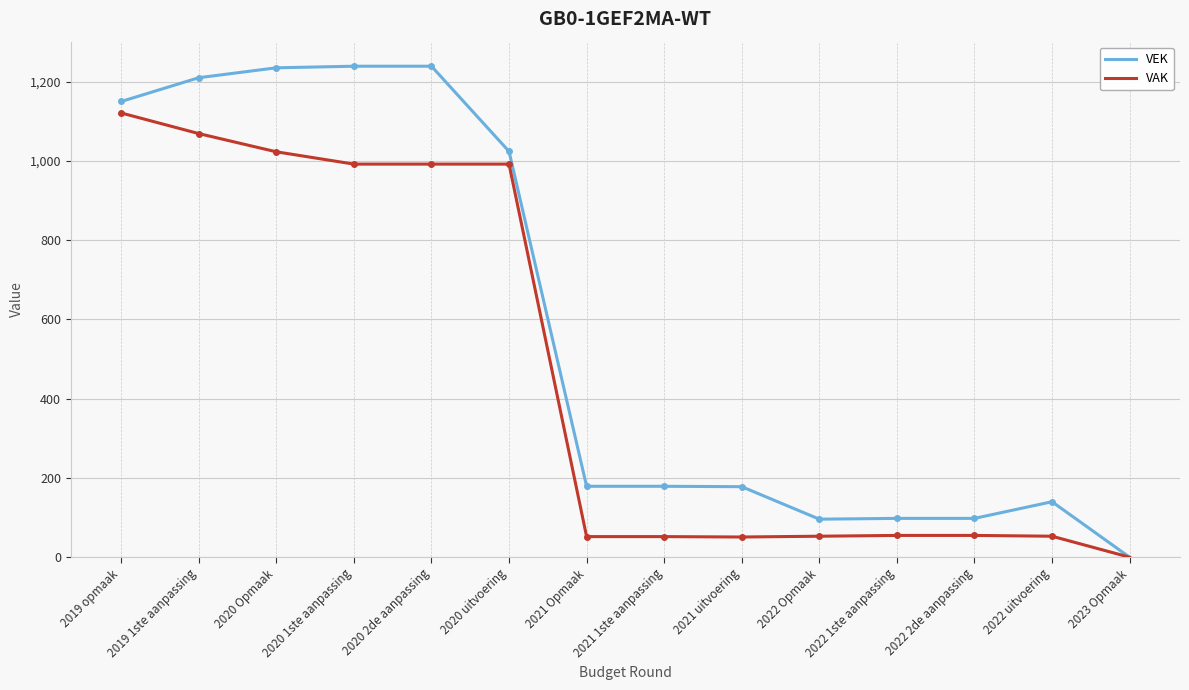

What is the difference between the highest and lowest values at 2021 uitvoering?

127